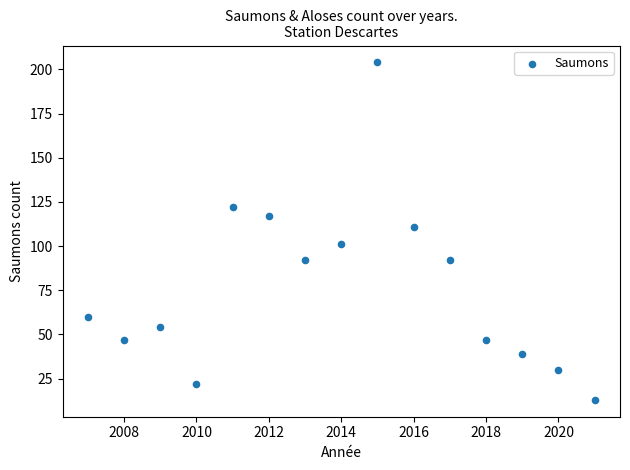

What Y value in the scatter plot is closest to 108?

111